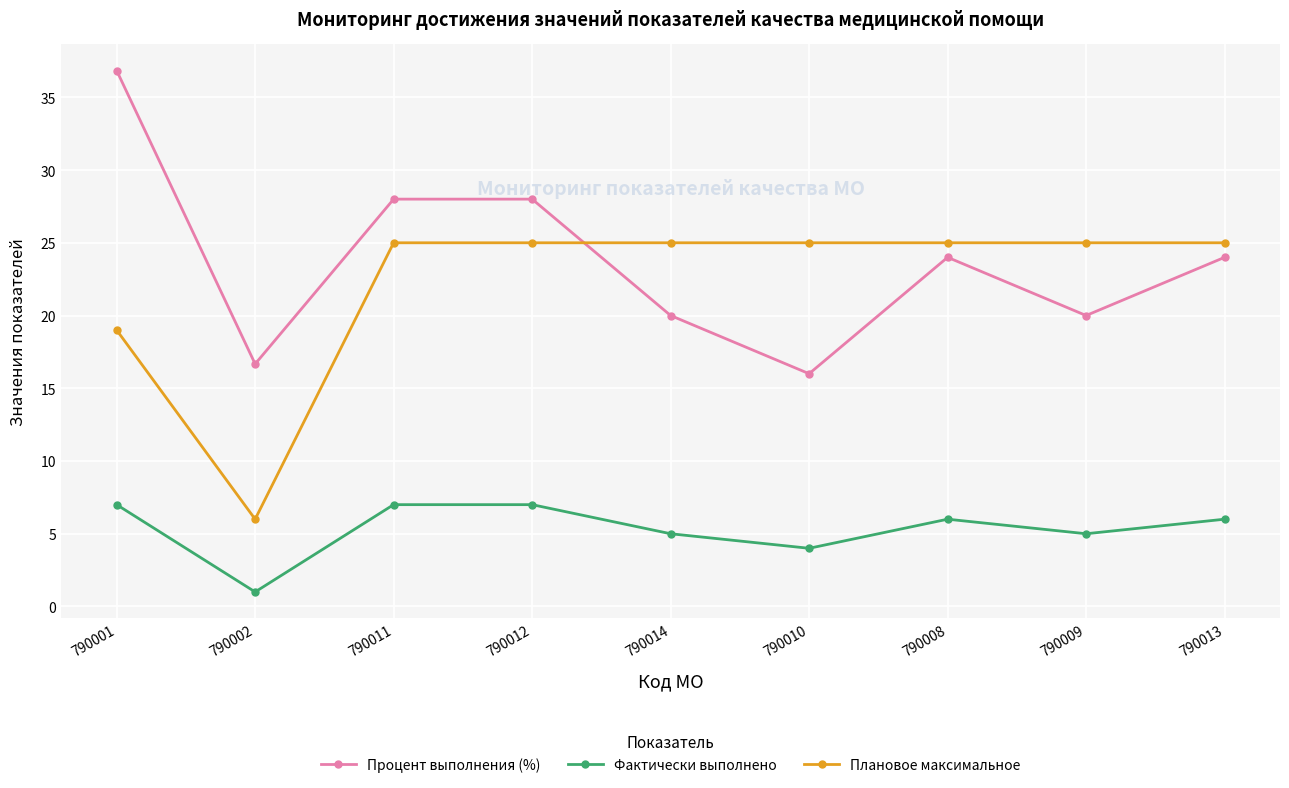

Reading right to left, extract all data points from this chart.

Процент выполнения (%): 790013=24.0	790009=20.0	790008=24.0	790010=16.0	790014=20.0	790012=28.0	790011=28.0	790002=16.7	790001=36.8
Фактически выполнено: 790013=6.0	790009=5.0	790008=6.0	790010=4.0	790014=5.0	790012=7.0	790011=7.0	790002=1.0	790001=7.0
Плановое максимальное: 790013=25.0	790009=25.0	790008=25.0	790010=25.0	790014=25.0	790012=25.0	790011=25.0	790002=6.0	790001=19.0